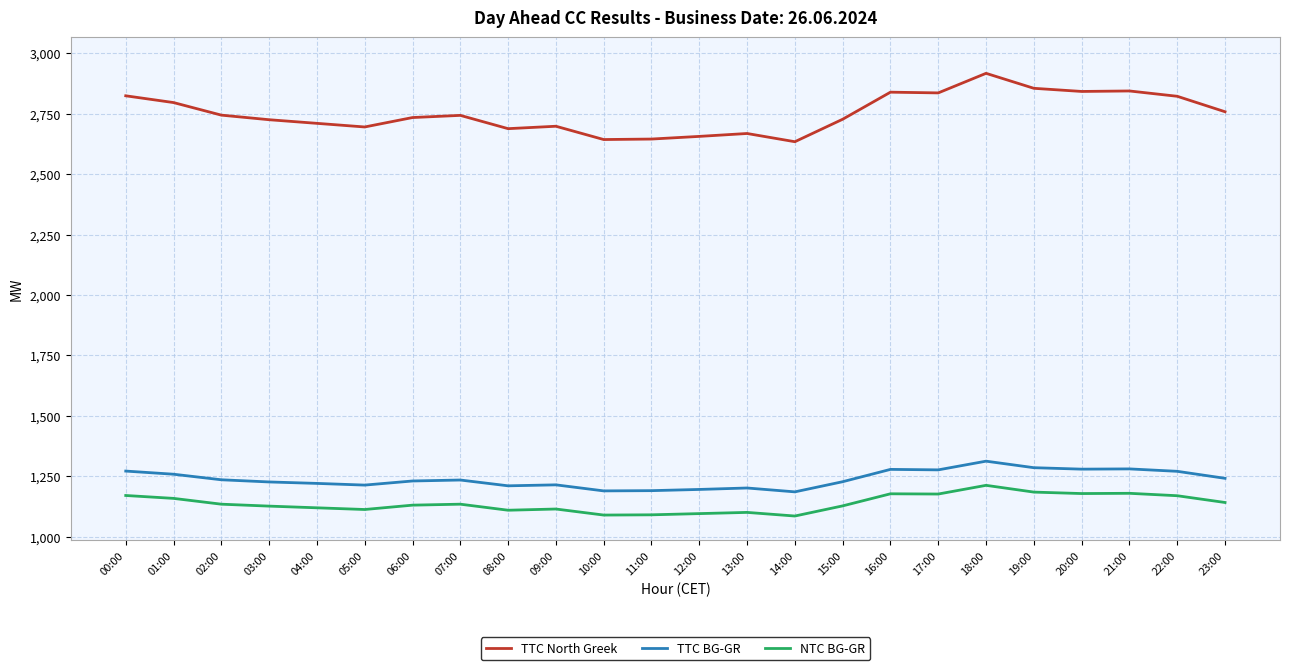

Which series has the widest spread of values?

TTC North Greek